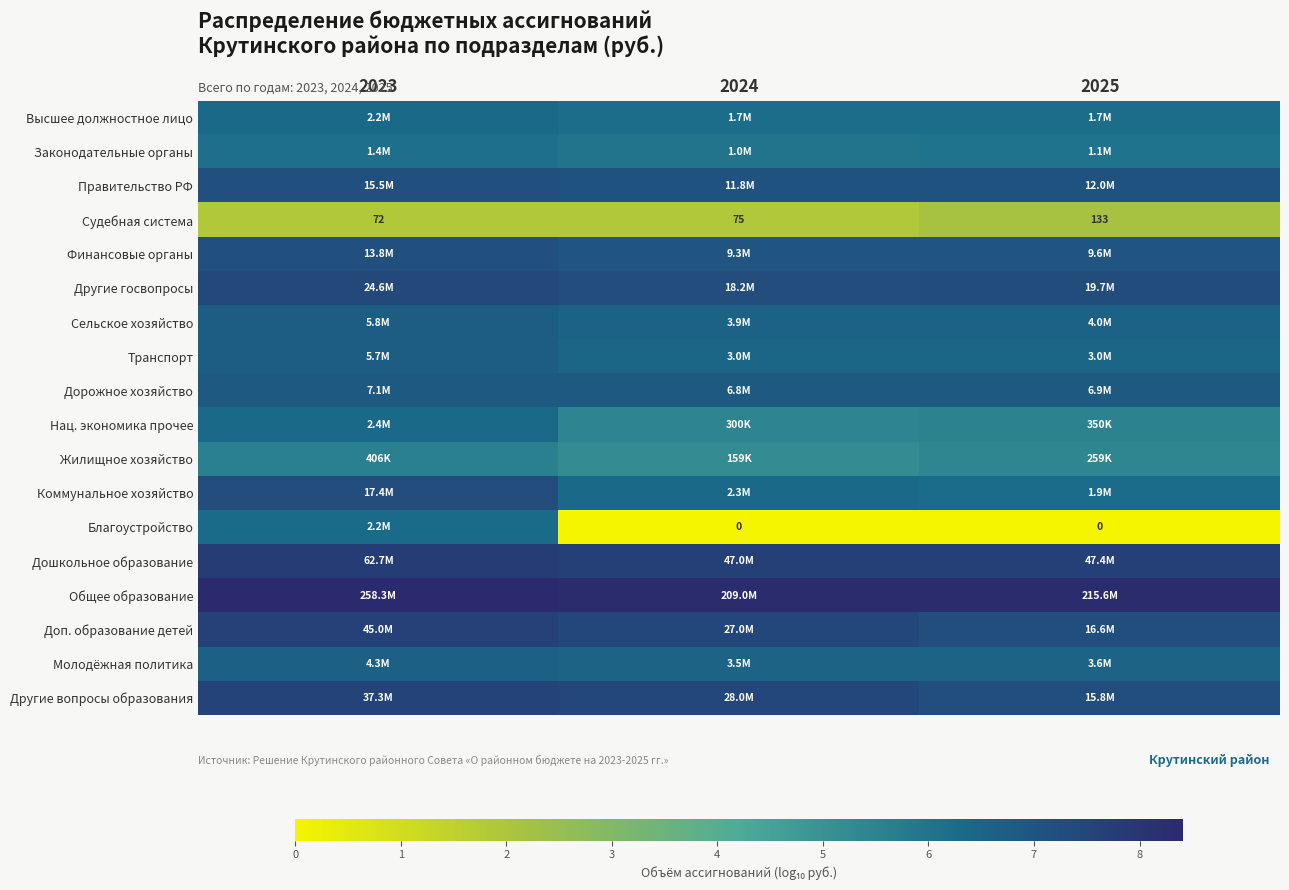

At which category is the sum across all series the highest?

2023